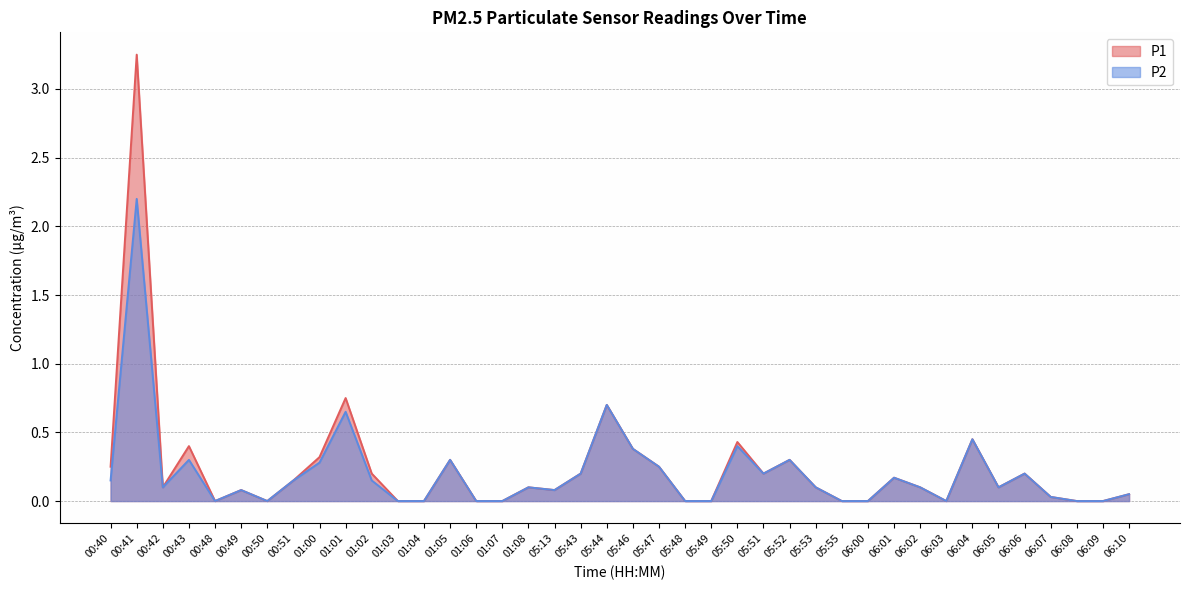

True or false: P2 and P1 cross at least once.

False